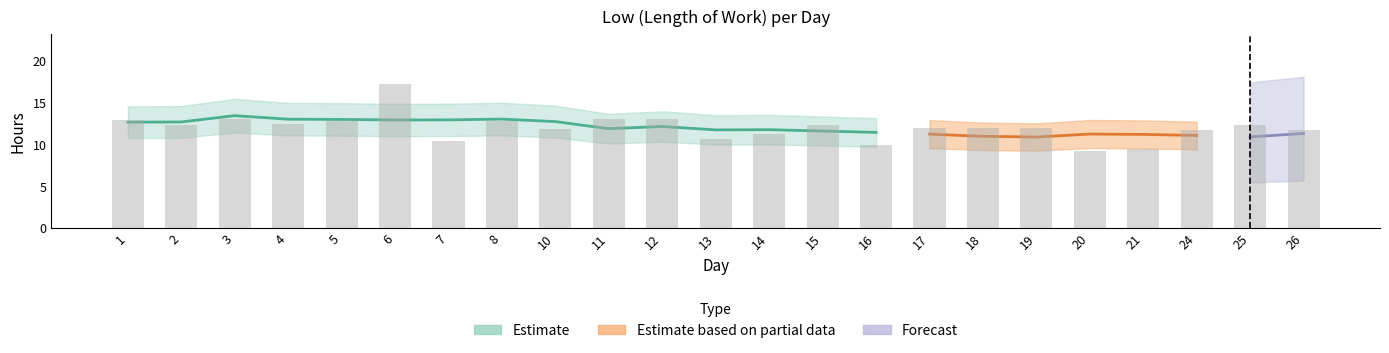

What is the greatest value displayed?

17.2